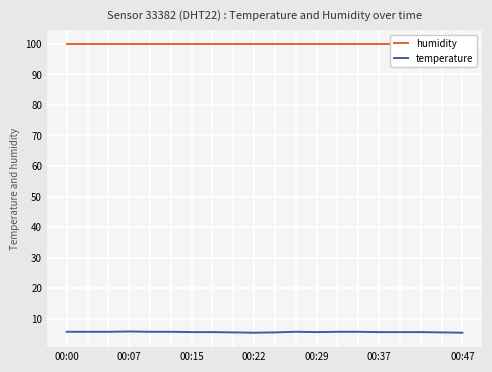

True or false: temperature and humidity intersect in this chart.

False